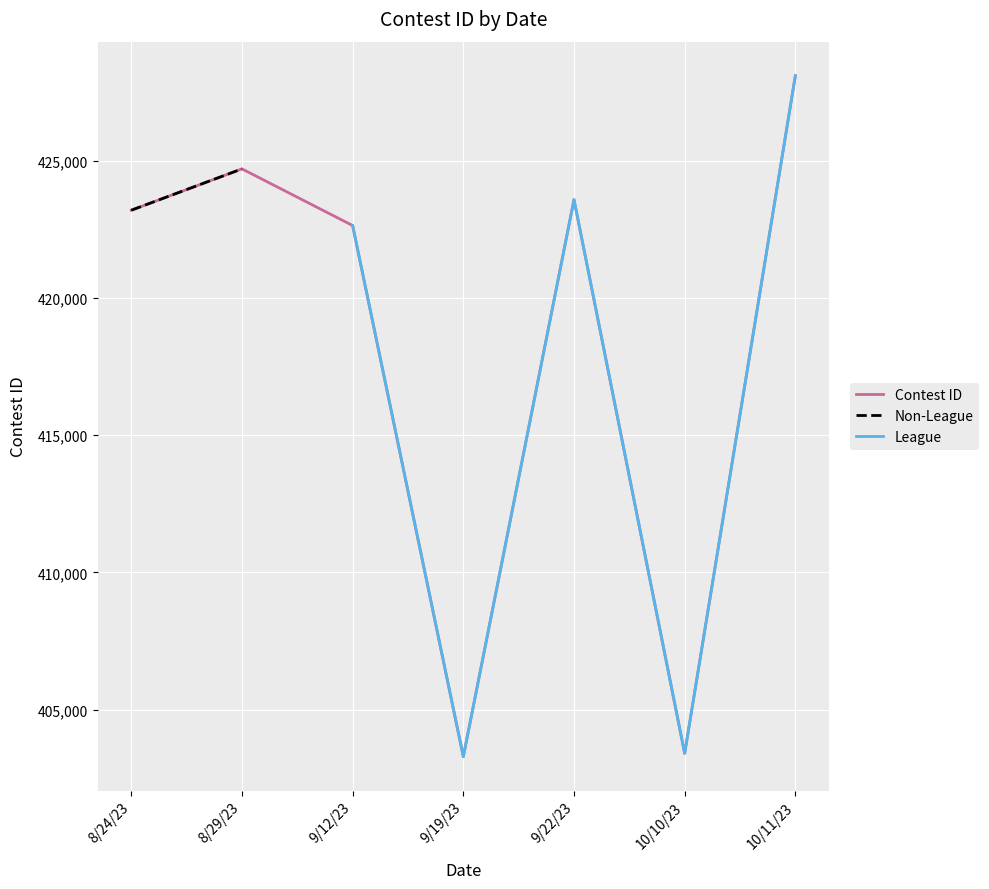

Is this an area chart (filled region under the line)?

No